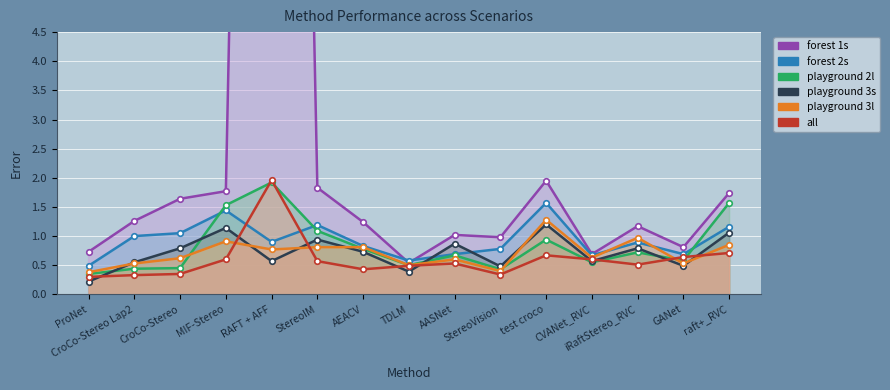

Which label corresponds to the largest value in the chart?

RAFT + AFF